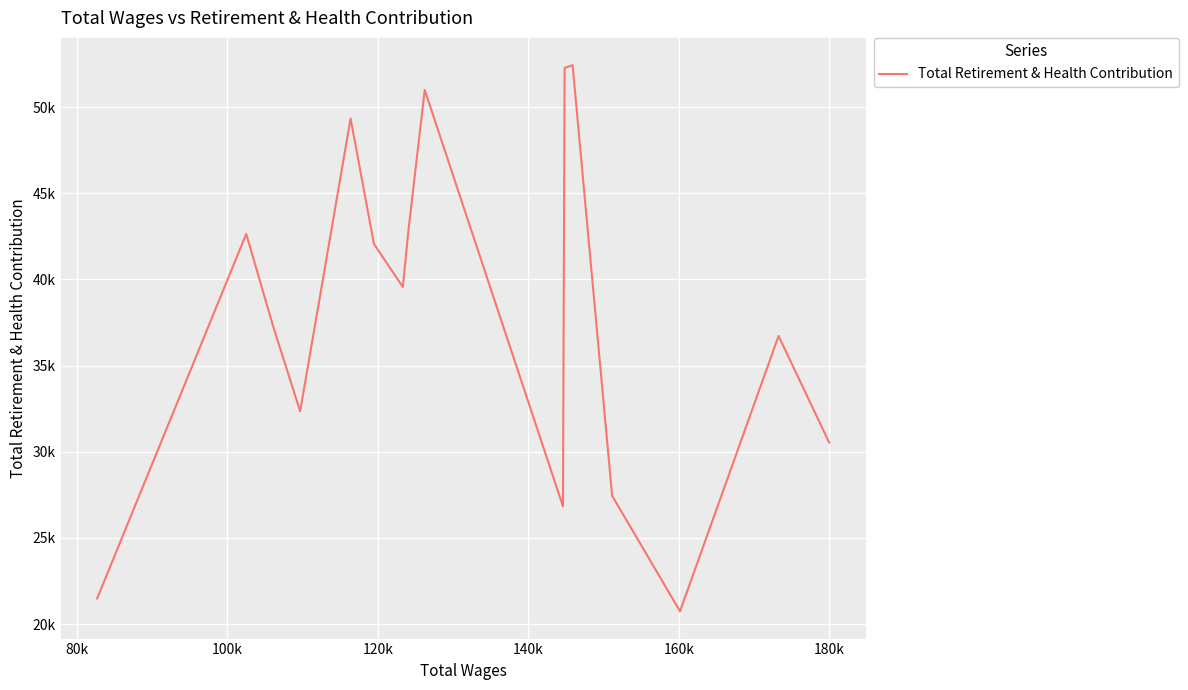

Does the chart display data point markers on the line(s)?

No